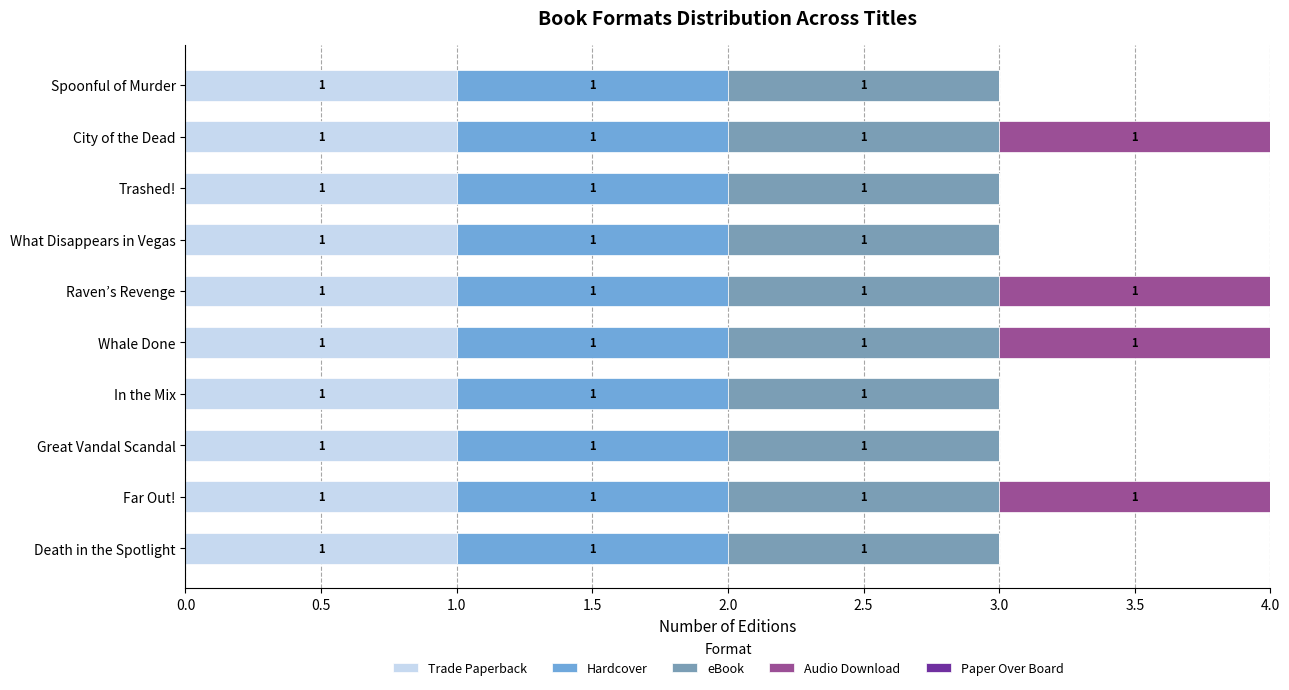

What is the total value across all series at Great Vandal Scandal?

3